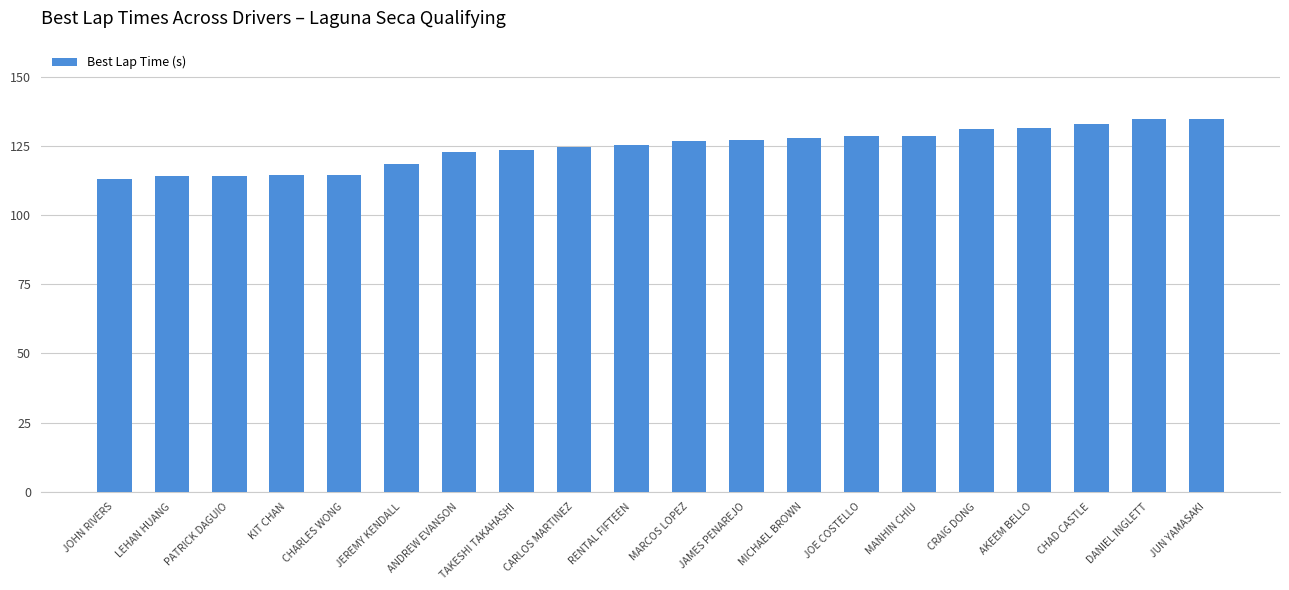

What is the minimum value shown in the chart?

113.2